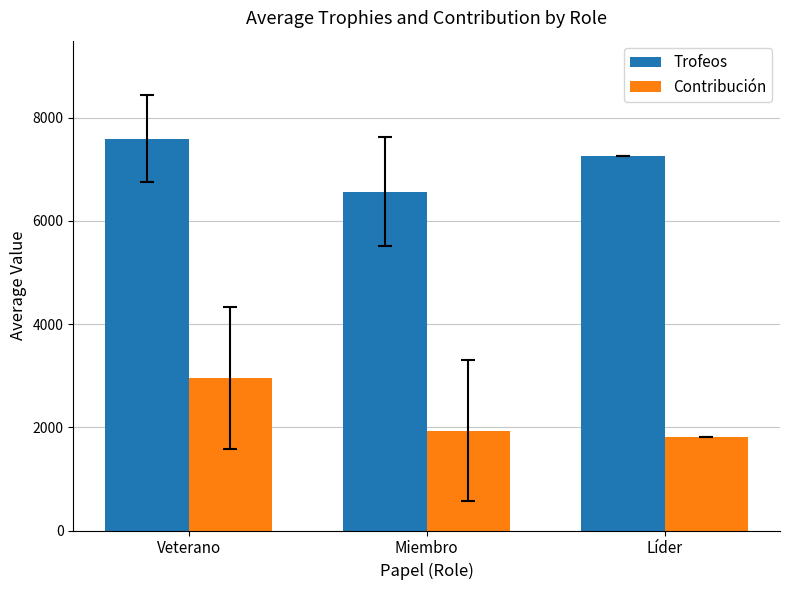

Which label corresponds to the smallest value in the chart?

Líder